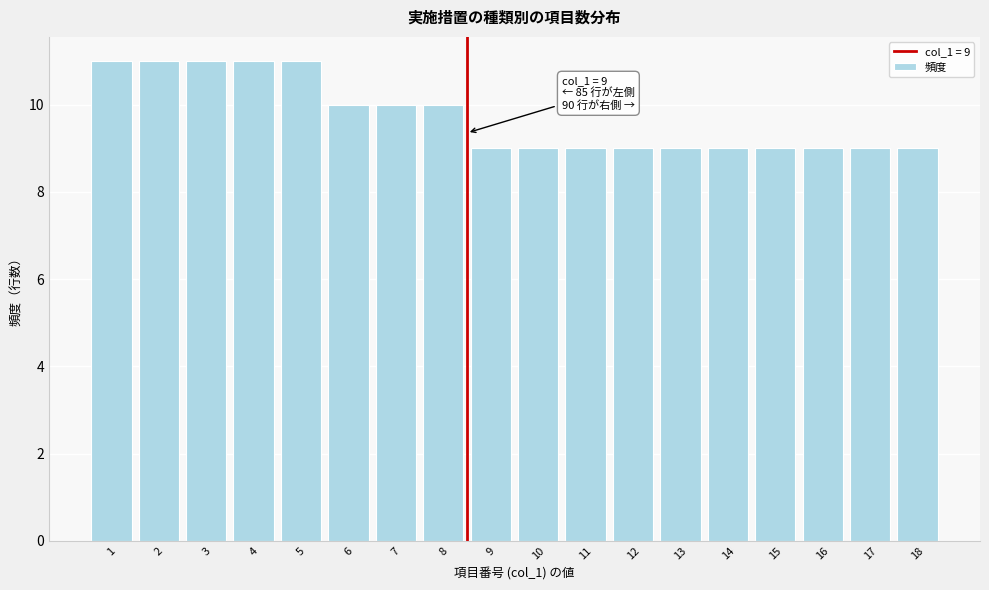

Reading right to left, list all the values displayed in this chart.

9	9	9	9	9	9	9	9	9	9	10	10	10	11	11	11	11	11